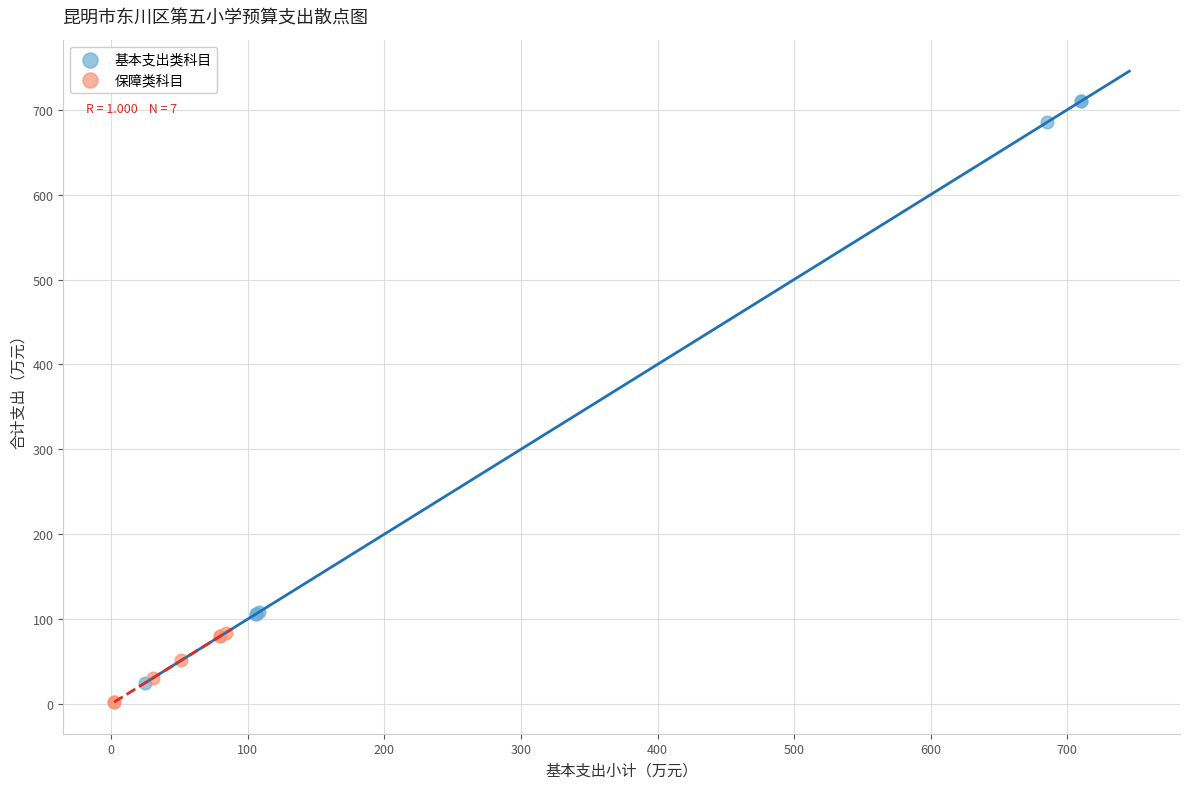

Which series reaches the maximum Y coordinate?

基本支出类科目